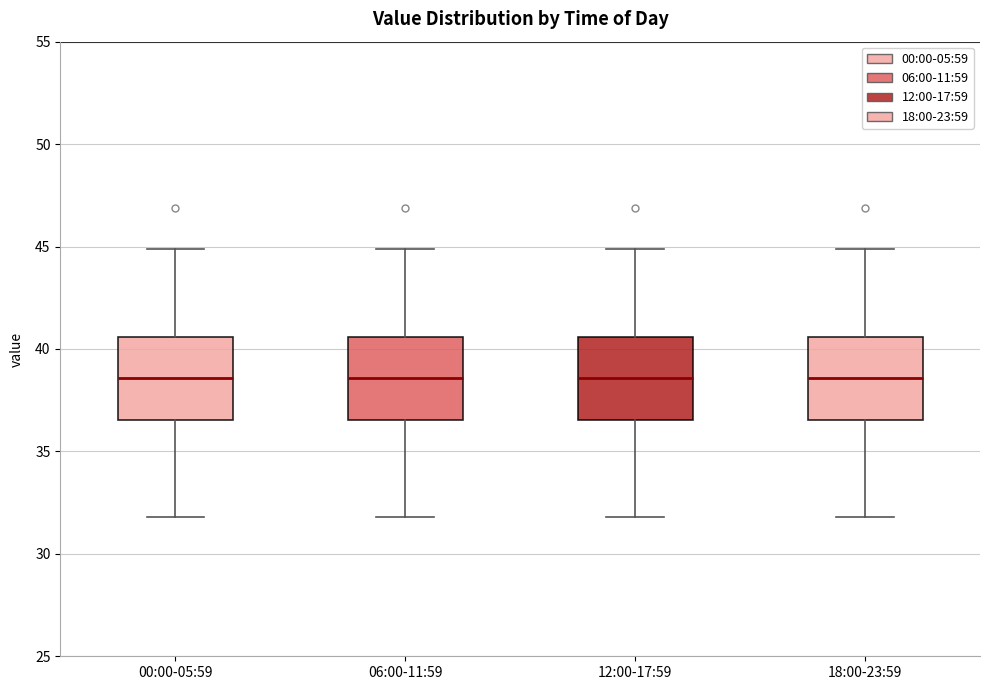

Reading left to right, transcribe this box plot: for each box, give where its median line is, the range the box spans, and where its two whiskers end, as read against the y-axis. The values are not printed on the chart, so give them approximately, as read against the axis.

00:00-05:59: median 38.5, box 36.5 to 40.5, whiskers 32.0 to 45.0
06:00-11:59: median 38.5, box 36.5 to 40.5, whiskers 32.0 to 45.0
12:00-17:59: median 38.5, box 36.5 to 40.5, whiskers 32.0 to 45.0
18:00-23:59: median 38.5, box 36.5 to 40.5, whiskers 32.0 to 45.0